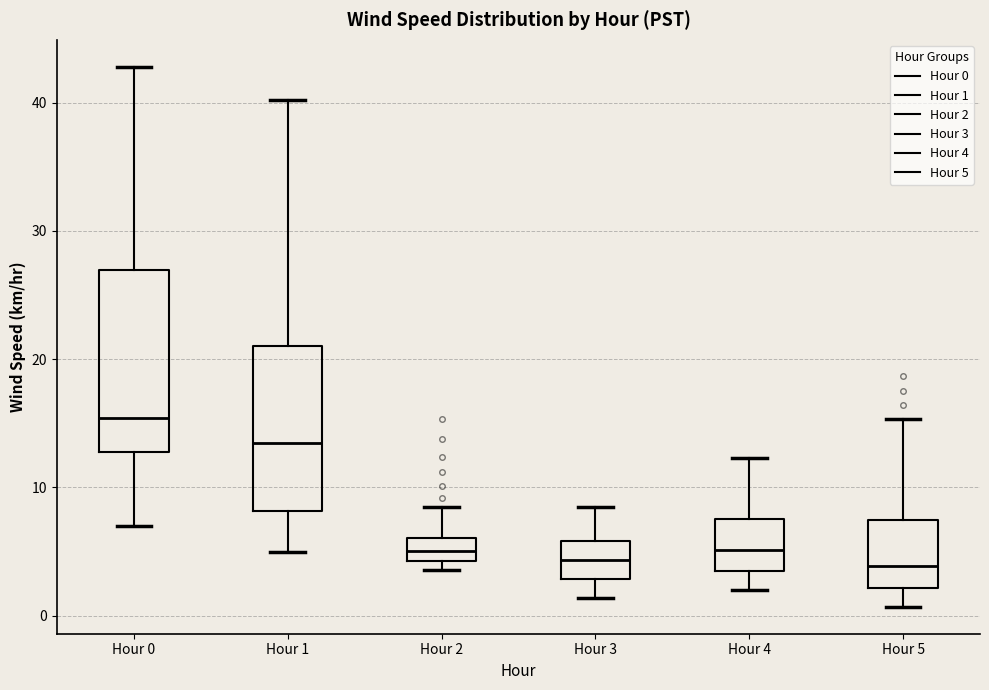

Reading left to right, transcribe this box plot: for each box, give where its median line is, the range the box spans, and where its two whiskers end, as read against the y-axis. The values are not printed on the chart, so give them approximately, as read against the axis.

Hour 0: median 15, box 13 to 27, whiskers 7 to 43
Hour 1: median 13, box 8 to 21, whiskers 5 to 40
Hour 2: median 5, box 4 to 6, whiskers 4 (just below the box's lower edge) to 9
Hour 3: median 4, box 3 to 6, whiskers 1 to 9
Hour 4: median 5, box 3 to 8, whiskers 2 to 12
Hour 5: median 4, box 2 to 8, whiskers 1 to 15